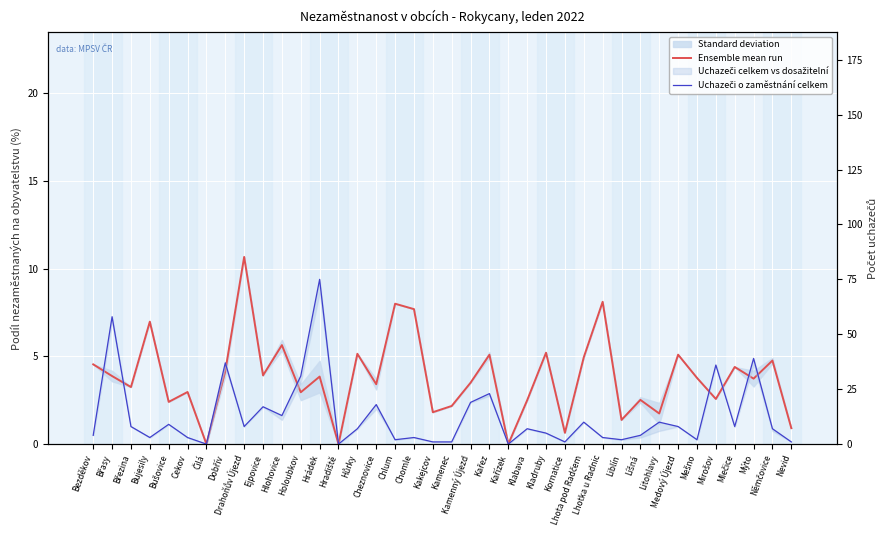

What is the average value of the Ensemble mean run series?

3.8